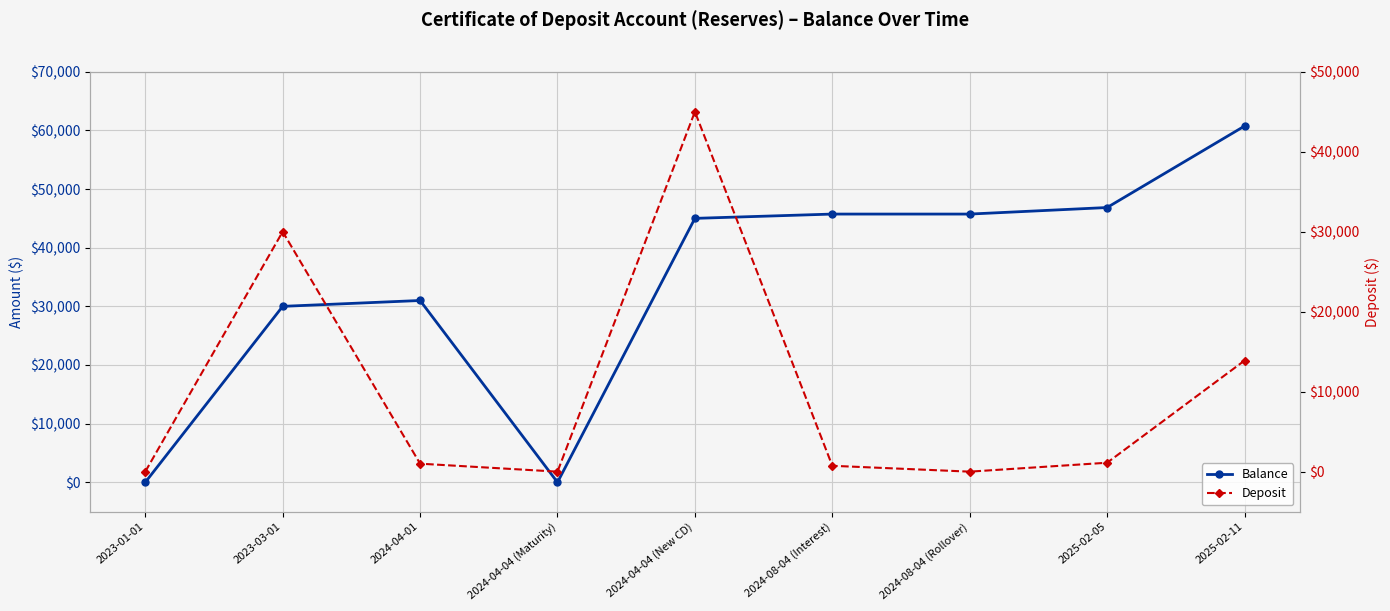

Reading left to right, extract all data points from this chart.

Balance: 2023-01-01=0.0	2023-03-01=30000.0	2024-04-01=30997.5	2024-04-04 (Maturity)=0.0	2024-04-04 (New CD)=45000.0	2024-08-04 (Interest)=45732.3	2024-08-04 (Rollover)=45732.3	2025-02-05=46848.1	2025-02-11=60736.1
Deposit: 2023-01-01=0.0	2023-03-01=30000.0	2024-04-01=997.5	2024-04-04 (Maturity)=0.0	2024-04-04 (New CD)=45000.0	2024-08-04 (Interest)=732.3	2024-08-04 (Rollover)=0.0	2025-02-05=1115.8	2025-02-11=13888.0